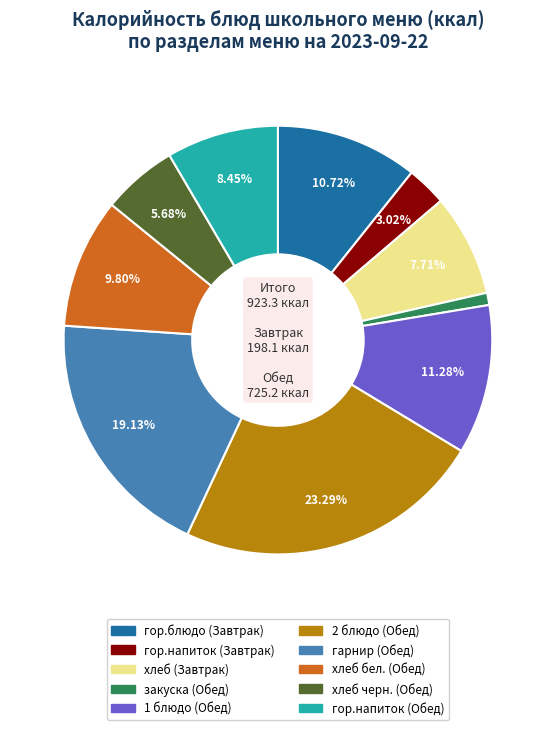

Is it true that 2 блюдо (Обед) is 23% of the pie?

True